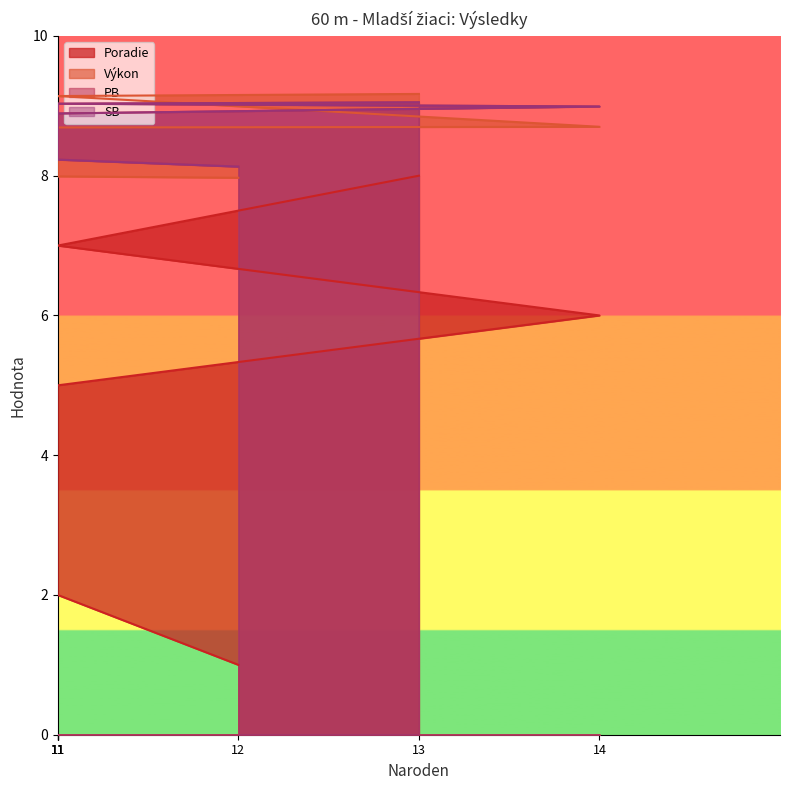

How many data points in Poradie are above 5?

3